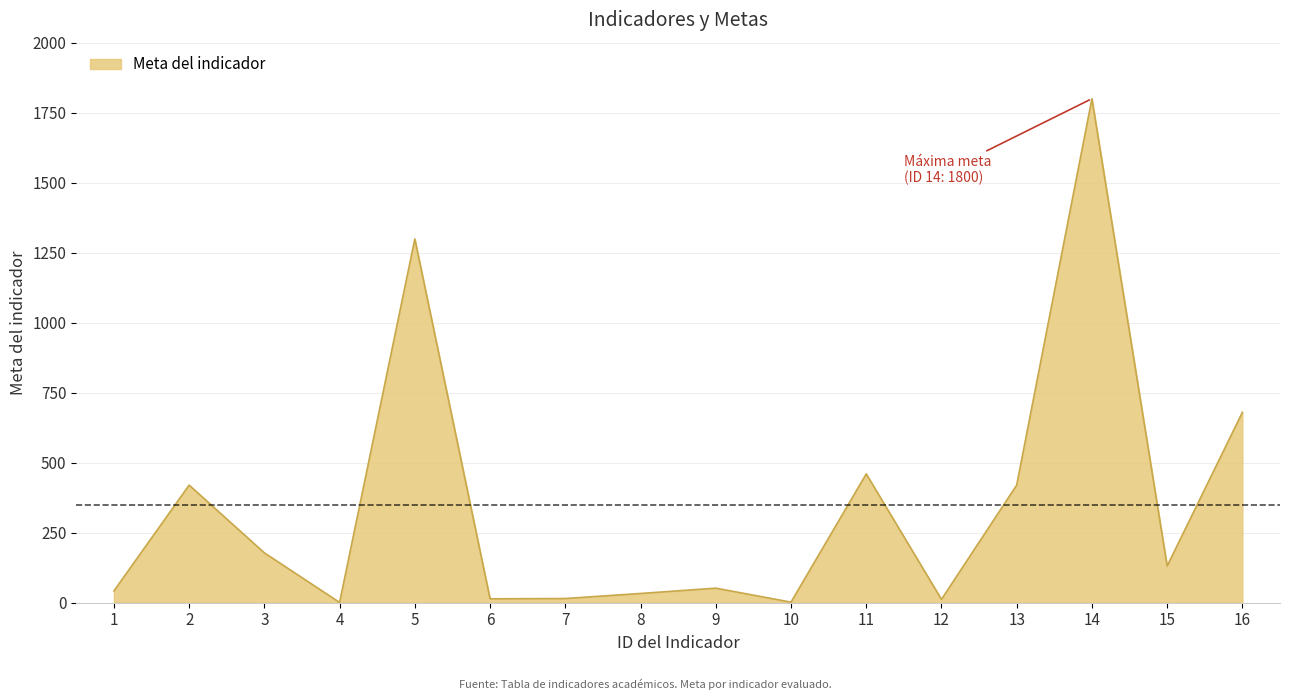

How many lines are shown in the chart?

1